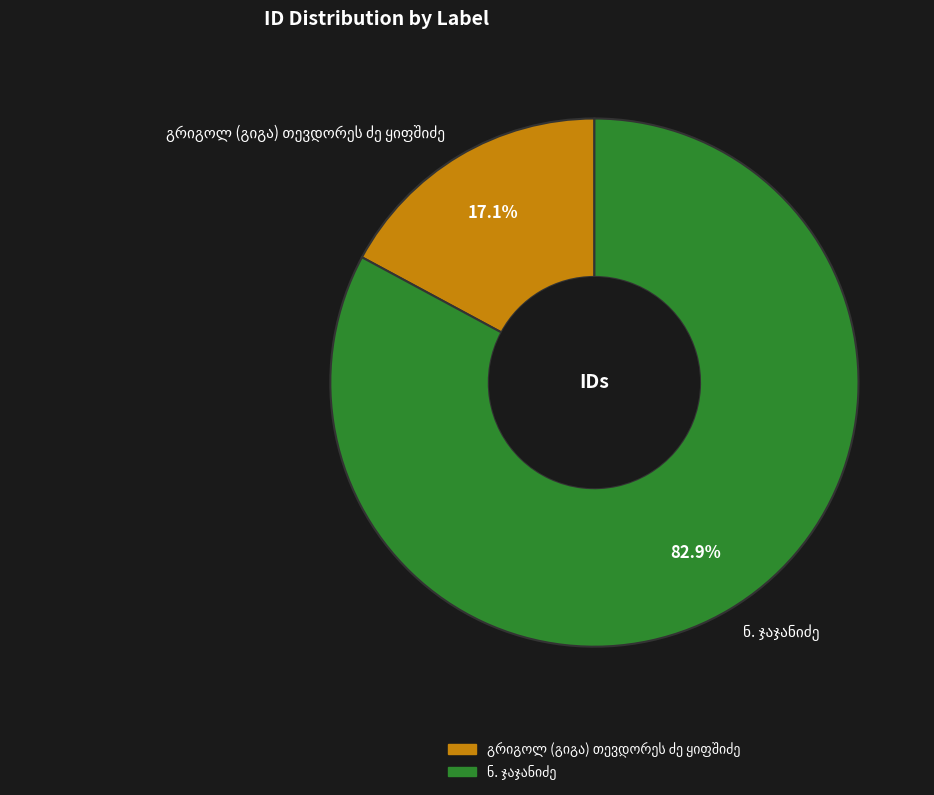

Is there any slice that represents more than half of the pie?

Yes